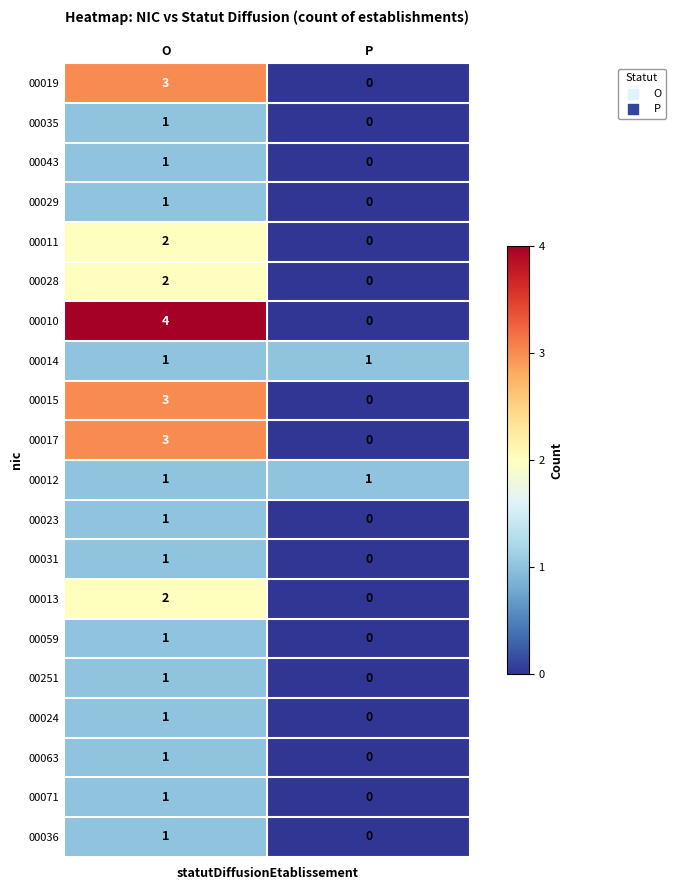

Is the value of 00031 at O greater than the value of 00071 at P?

Yes